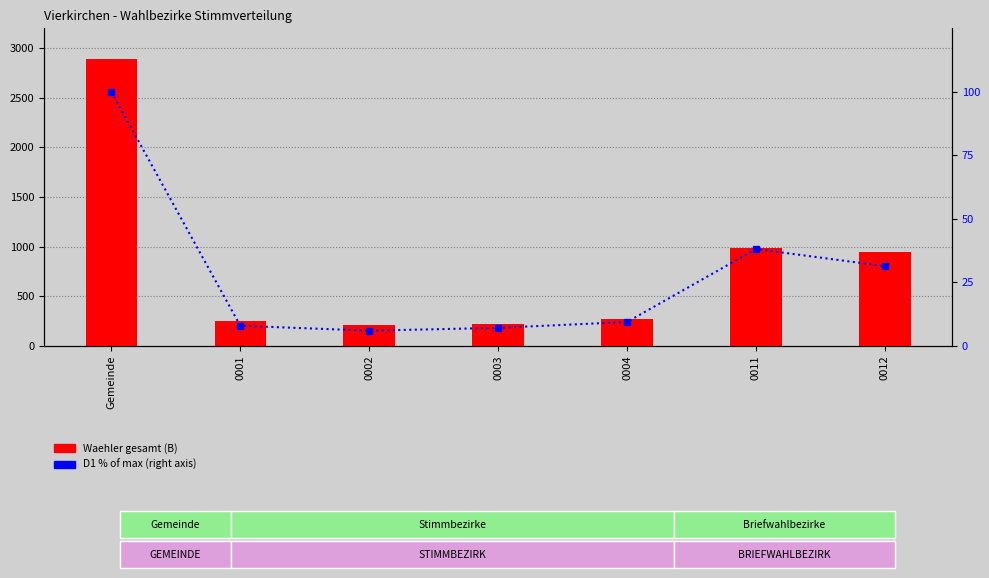

Which series has the largest range (max minus min)?

Waehler gesamt (B)